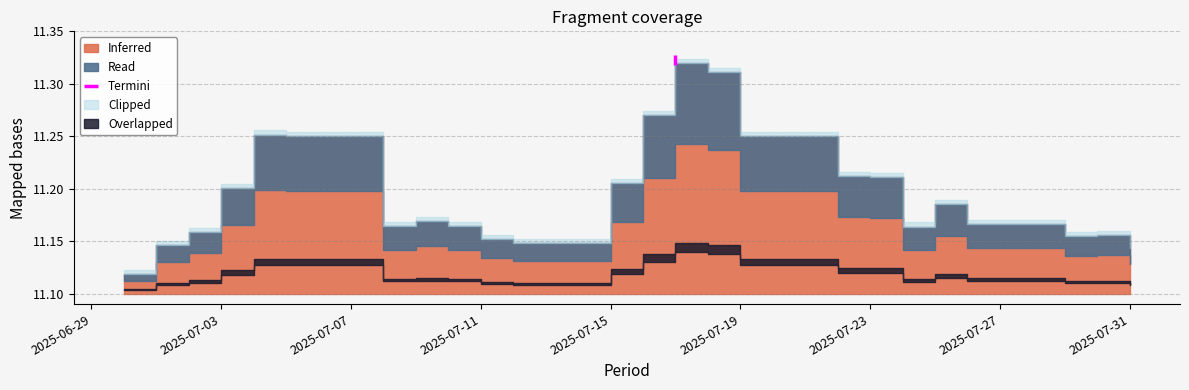

True or false: the data shows 11.1 at 2025-07-01.

True